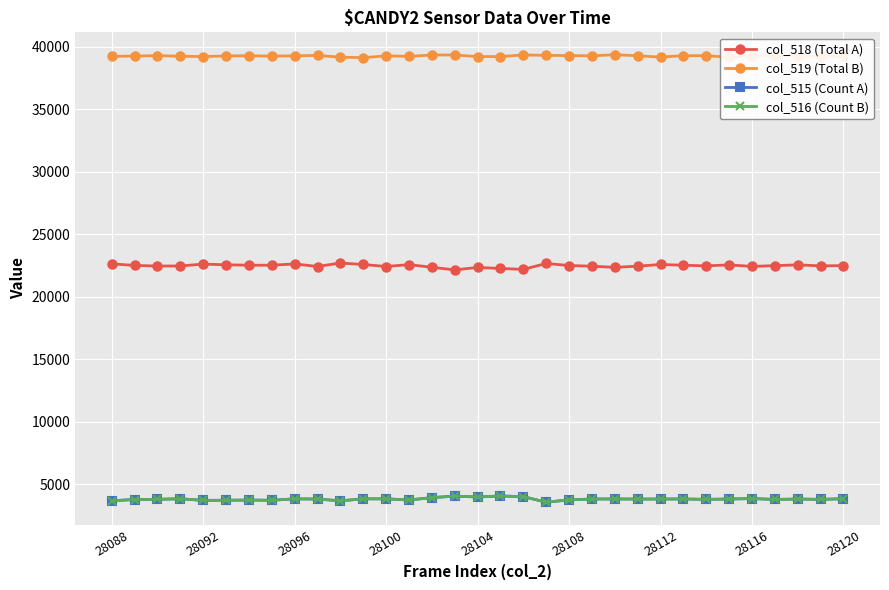

What is the minimum value for col_518 (Total A)?

22148